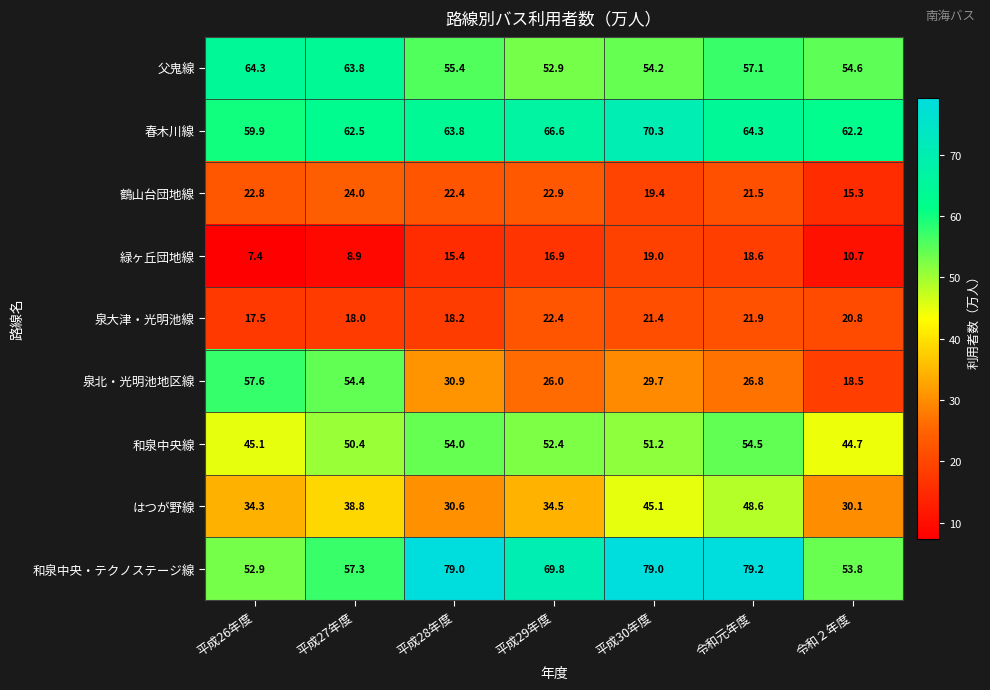

Which series has the largest total across all categories?

和泉中央・テクノステージ線